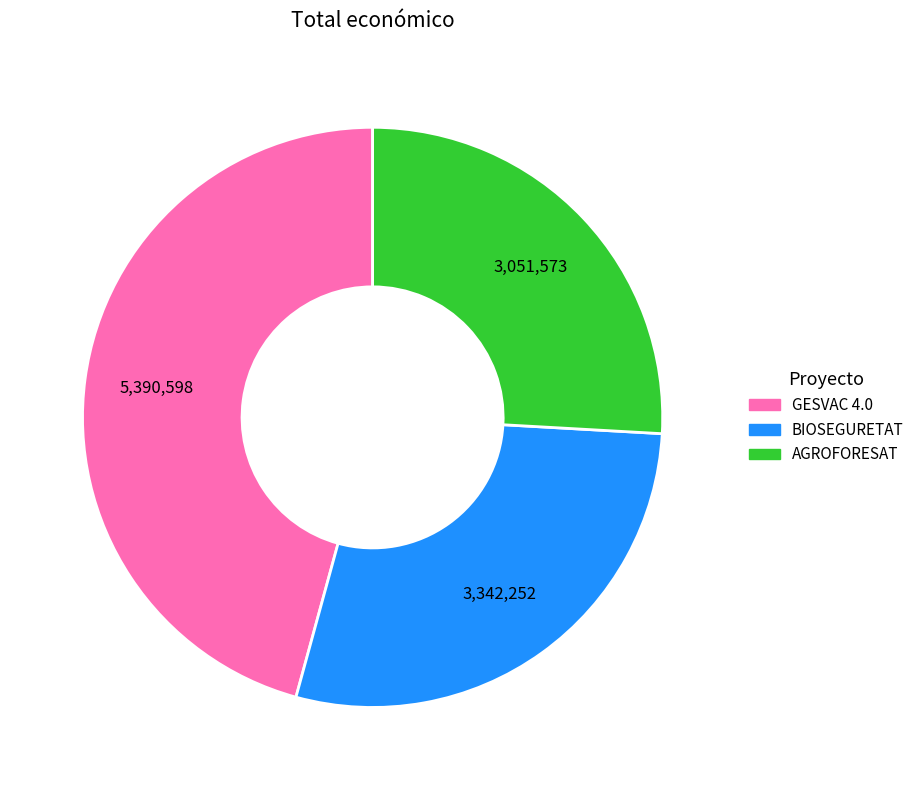

What is the ratio of the value at BIOSEGURETAT to the value at GESVAC 4.0?

0.6